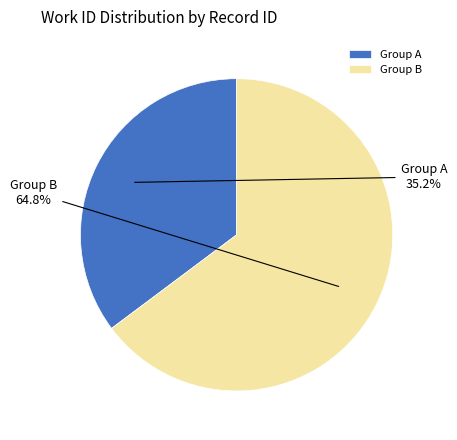

Approximately how many times larger is the value at Group B compared to Group A?

1.8